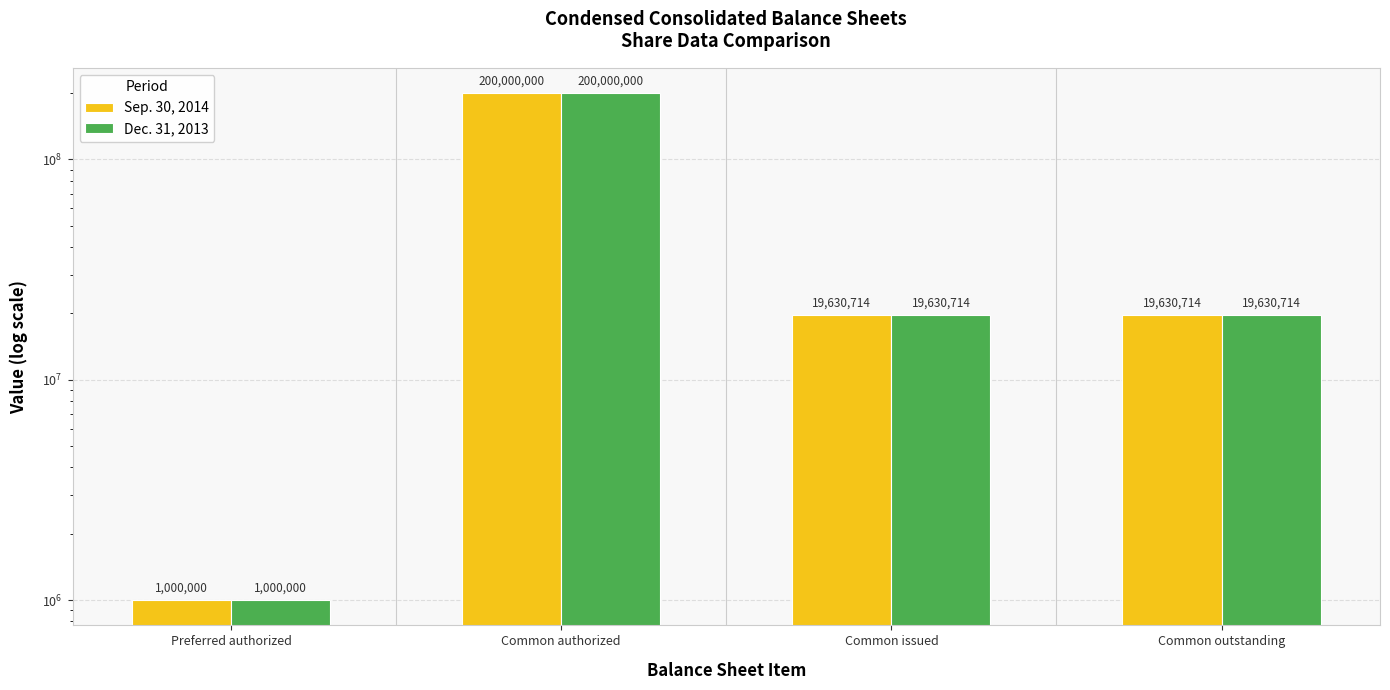

True or false: Dec. 31, 2013 has a value of 587372 at Preferred authorized.

False